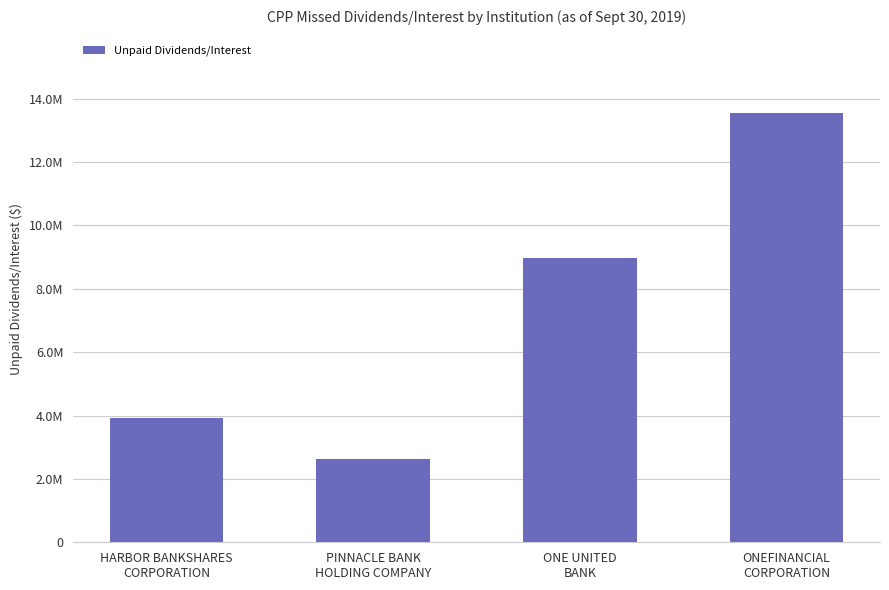

What is the label of the 1st bar from the right?

ONEFINANCIAL
CORPORATION